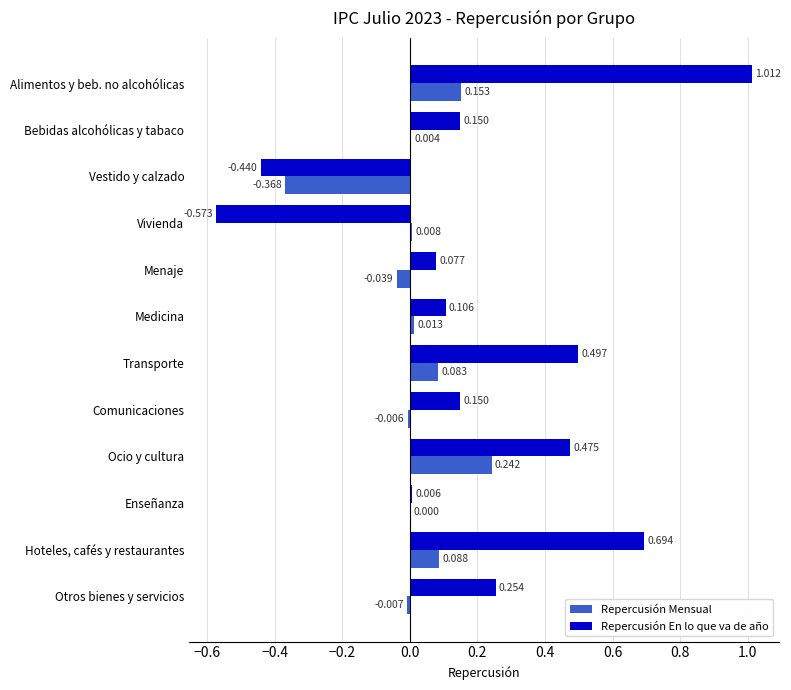

Where is Repercusión En lo que va de año nearest to the value 0?

Enseñanza